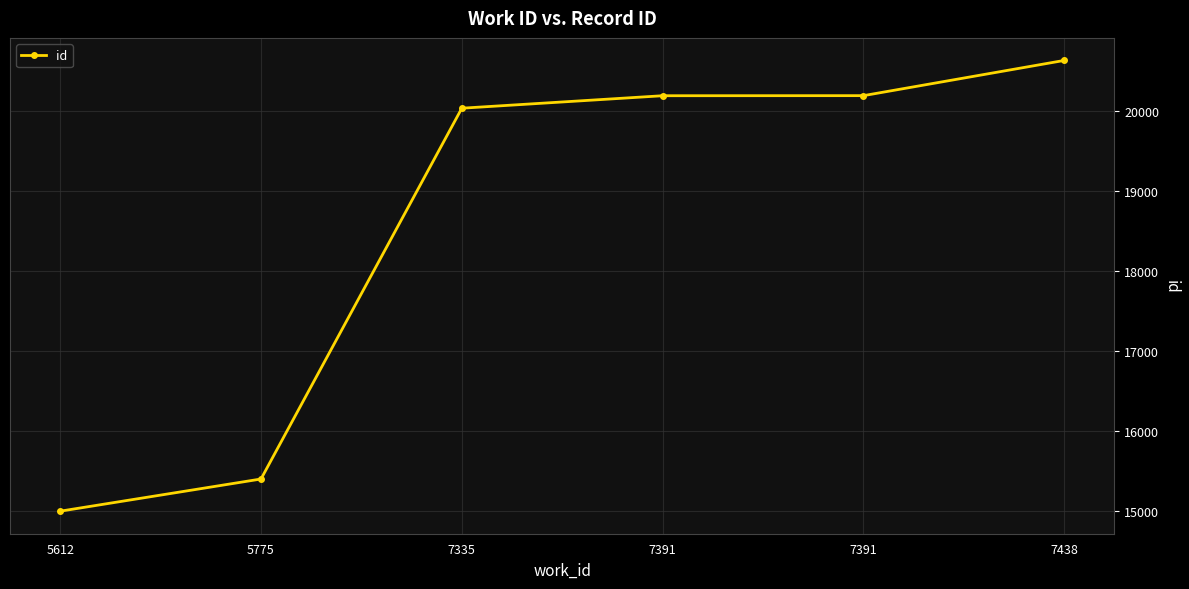

Where does the data first go above 20189?

7391